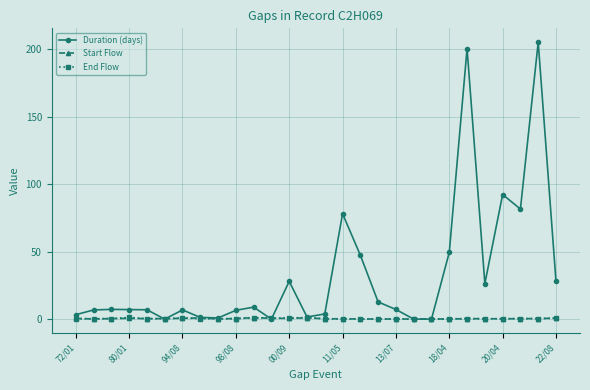

Which series has the largest total across all categories?

Duration (days)